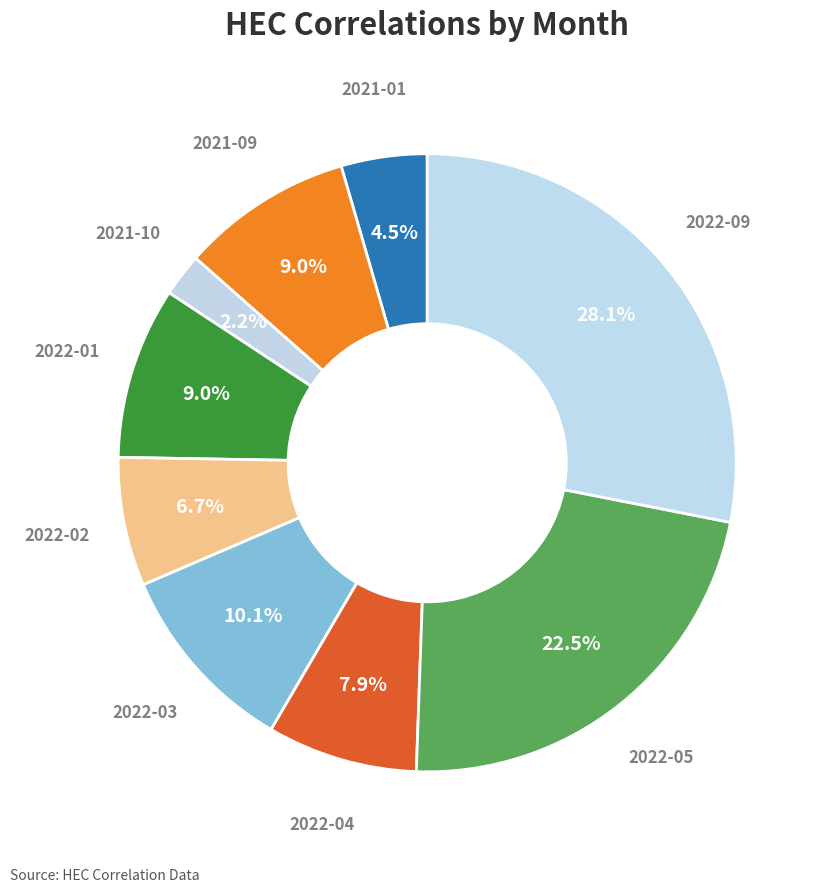

Which category has the biggest portion of the pie?

2022-09